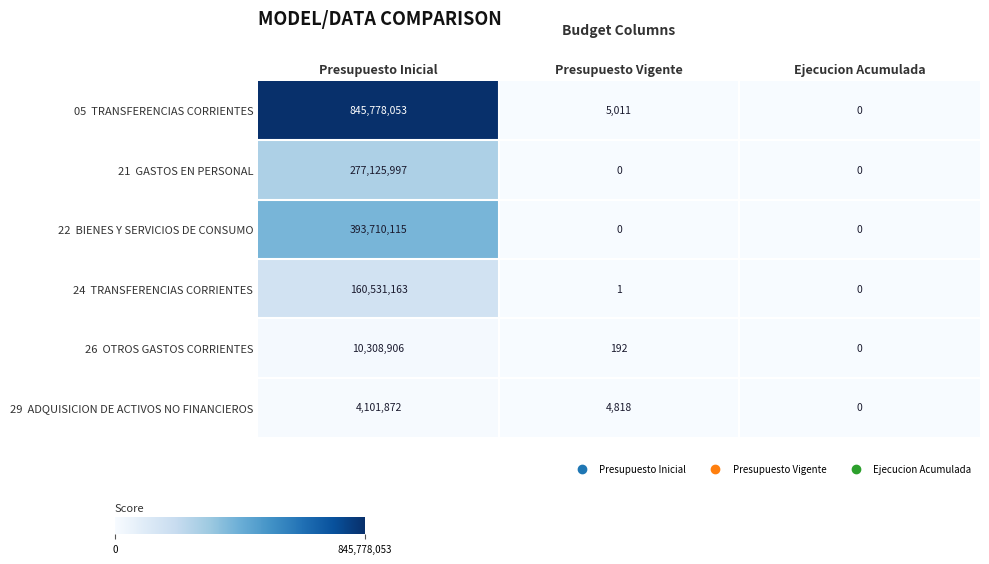

What is the spread (max minus min) of values at Presupuesto Inicial?

841676181